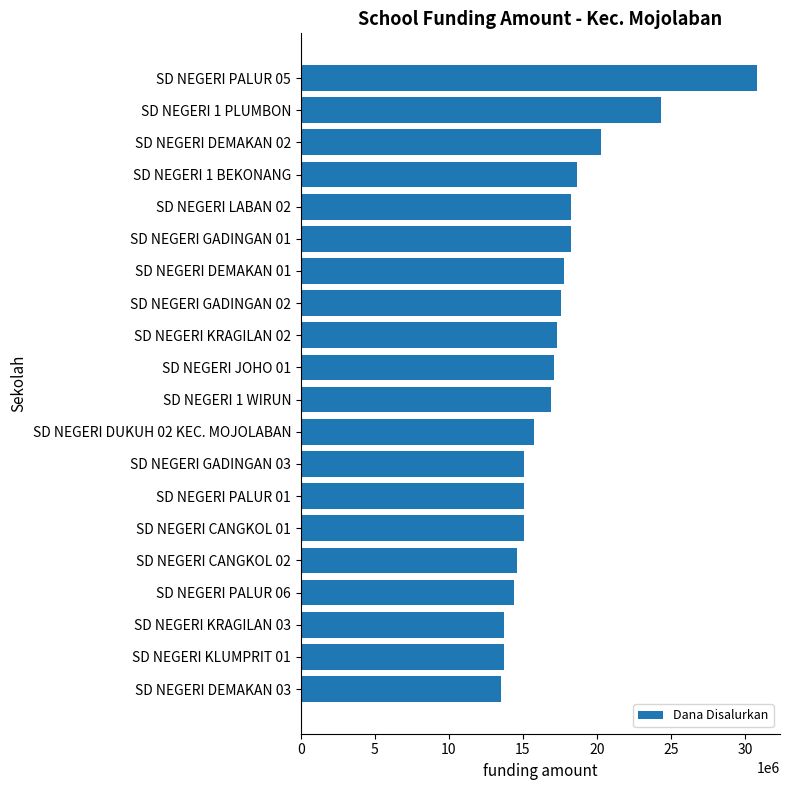

How many values are below 17100000?

10